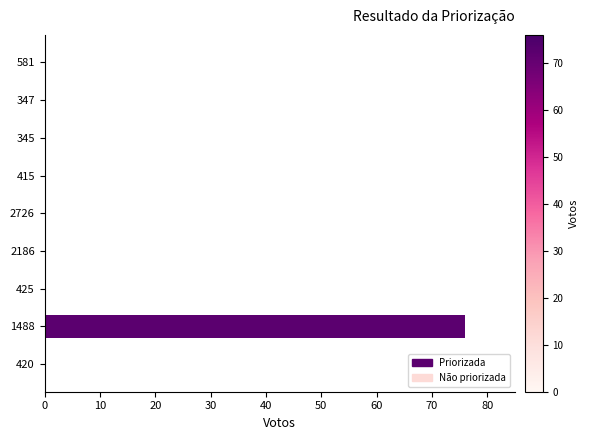

The chart shows a value of 0 at 345. True or false?

True